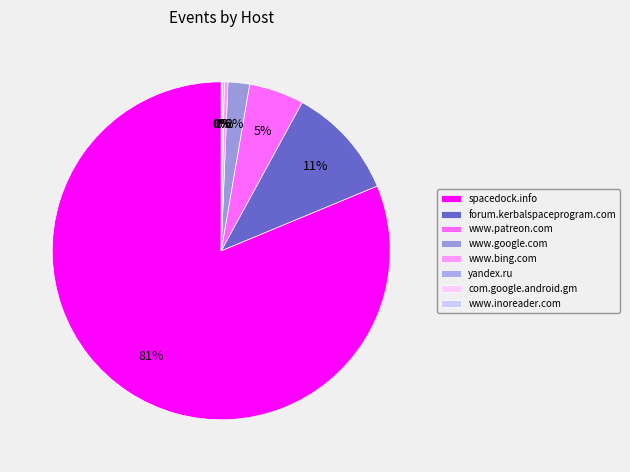

What is the majority slice?

spacedock.info